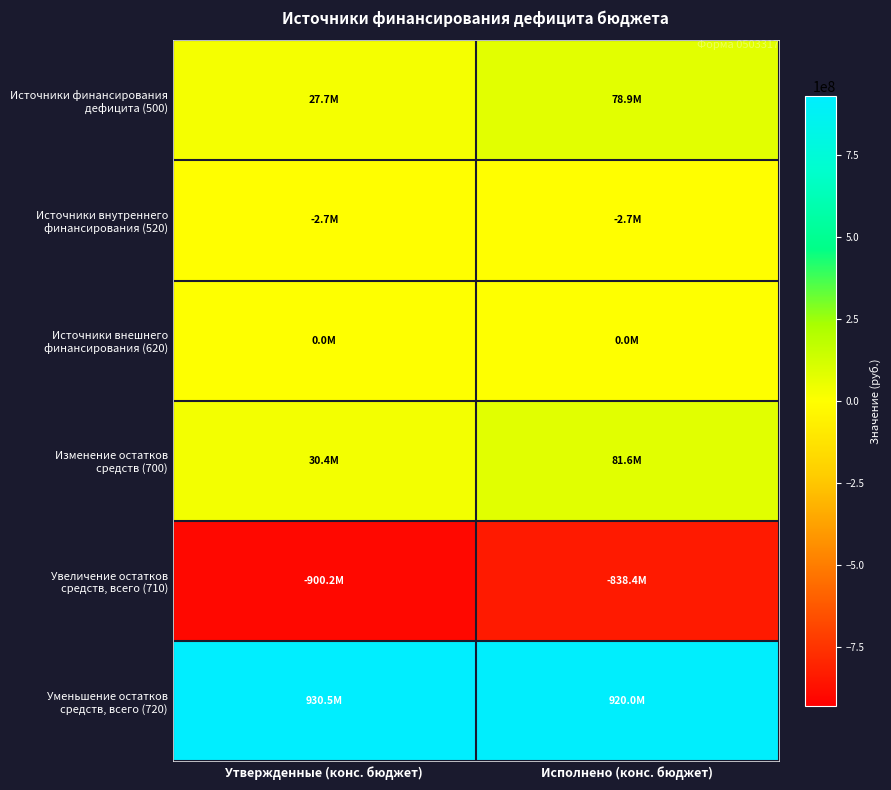

Which series has the largest total across all categories?

Уменьшение остатков средств, всего (720)